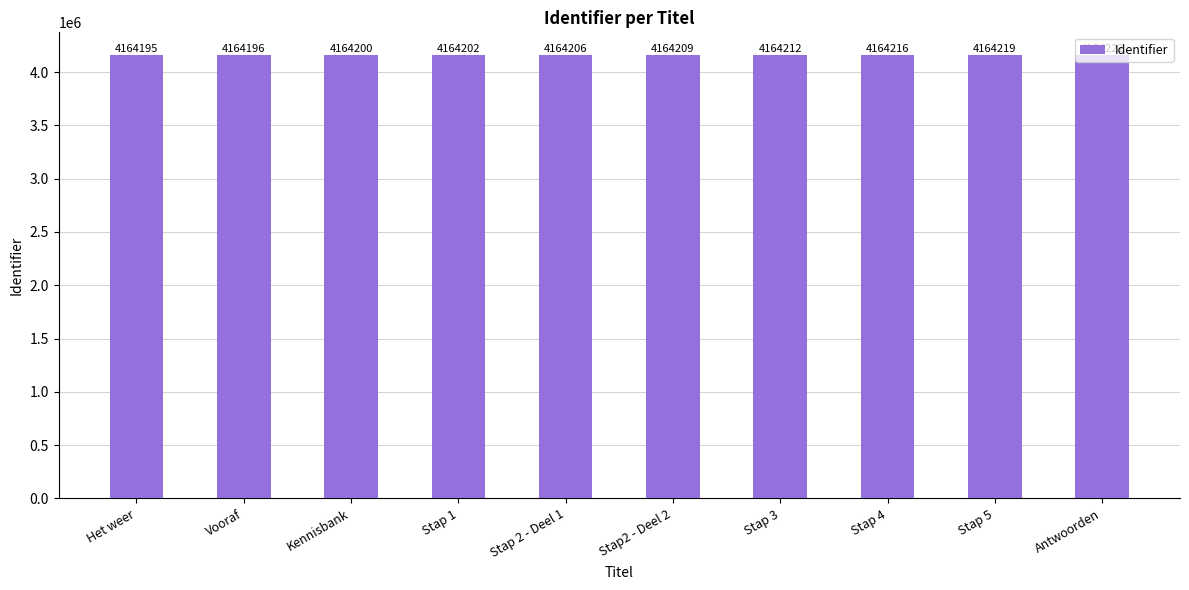

Reading left to right, extract all data points from this chart.

4164195	4164196	4164200	4164202	4164206	4164209	4164212	4164216	4164219	4164222